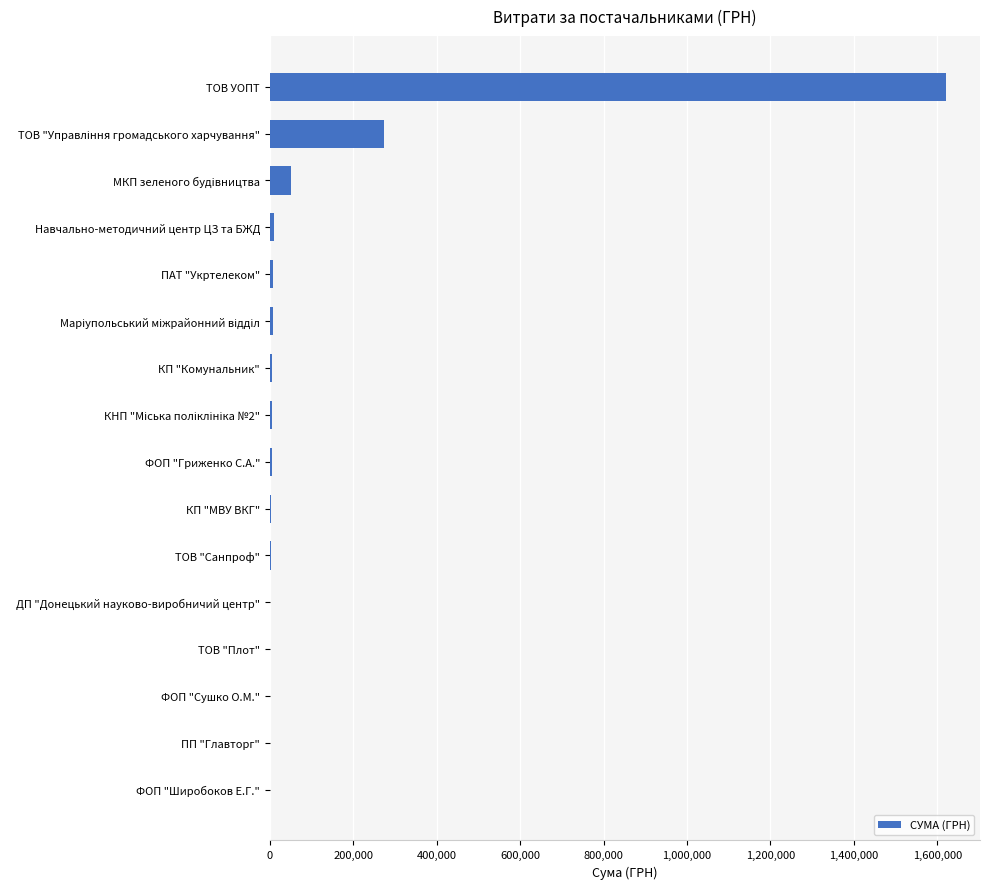

What is the greatest value displayed?

1621354.3